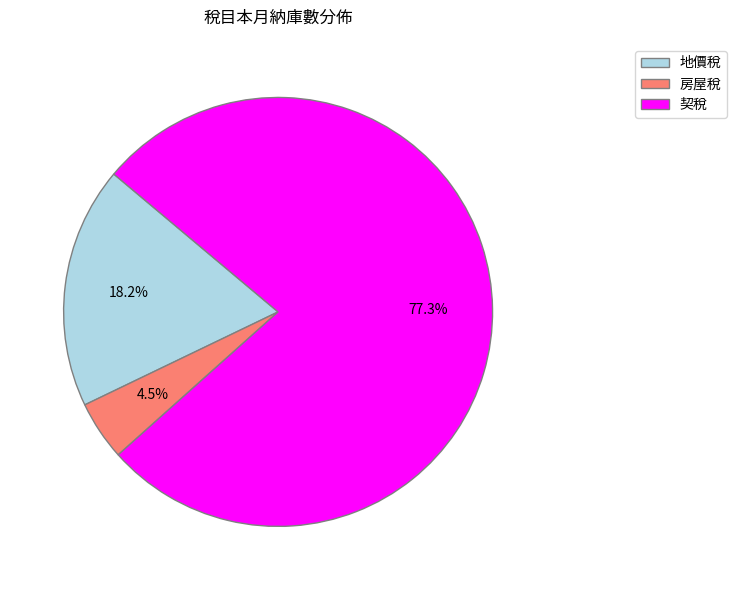

Which category has the smallest portion of the pie?

房屋稅